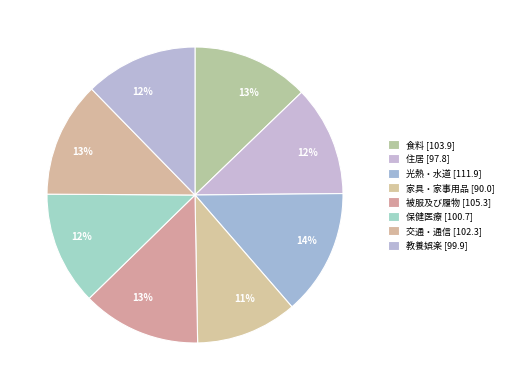

Is 住居 the majority of the pie?

No